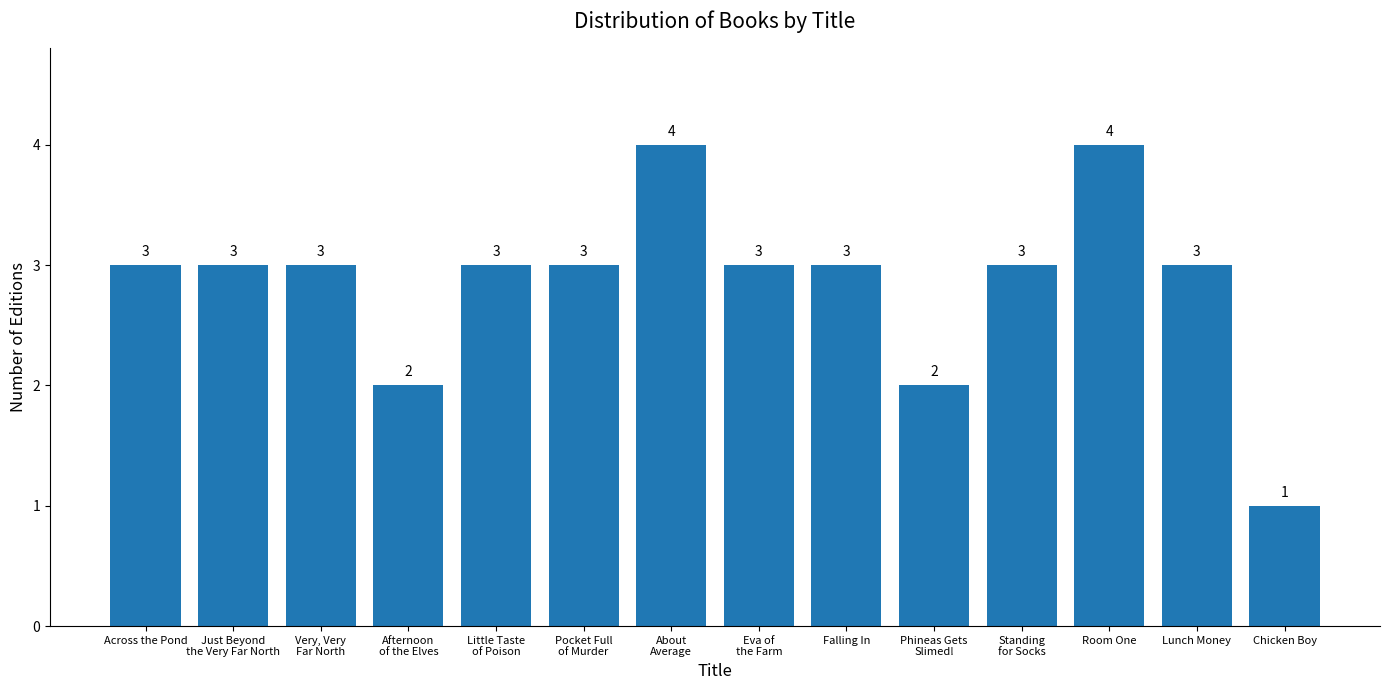

Reading left to right, list all the values displayed in this chart.

3	3	3	2	3	3	4	3	3	2	3	4	3	1